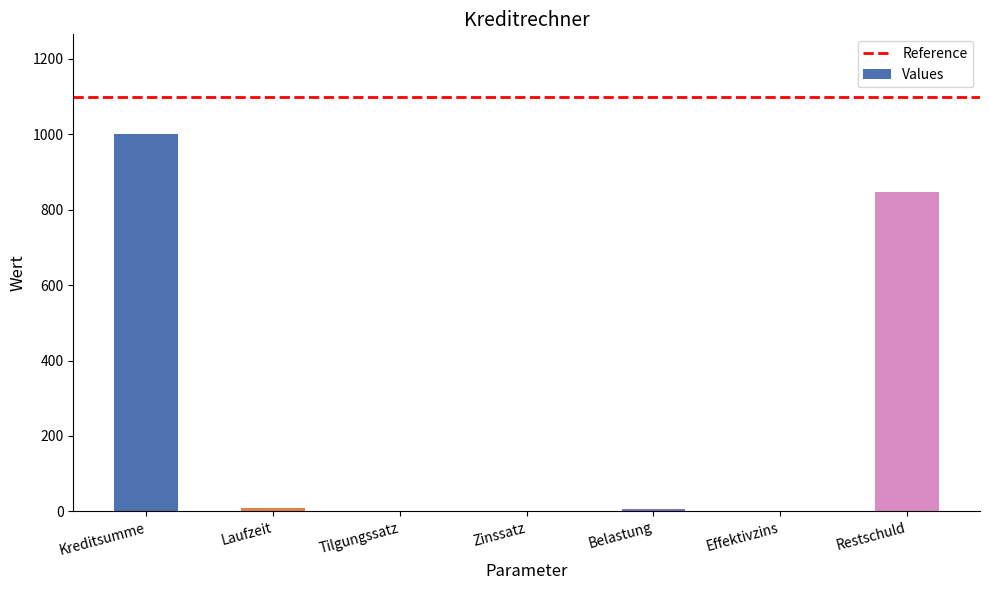

What is the greatest value displayed?

1000.0